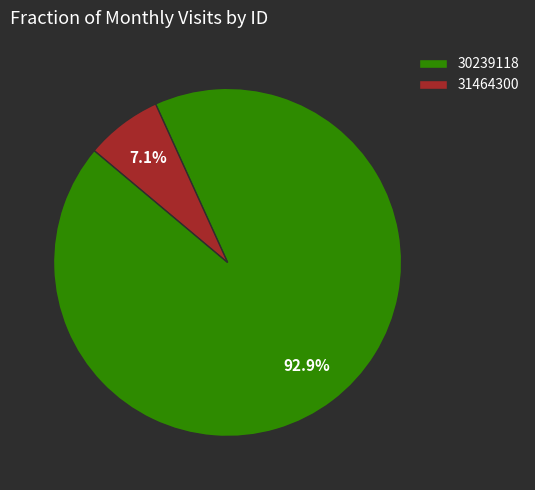

Which slice represents more than half of the pie?

30239118